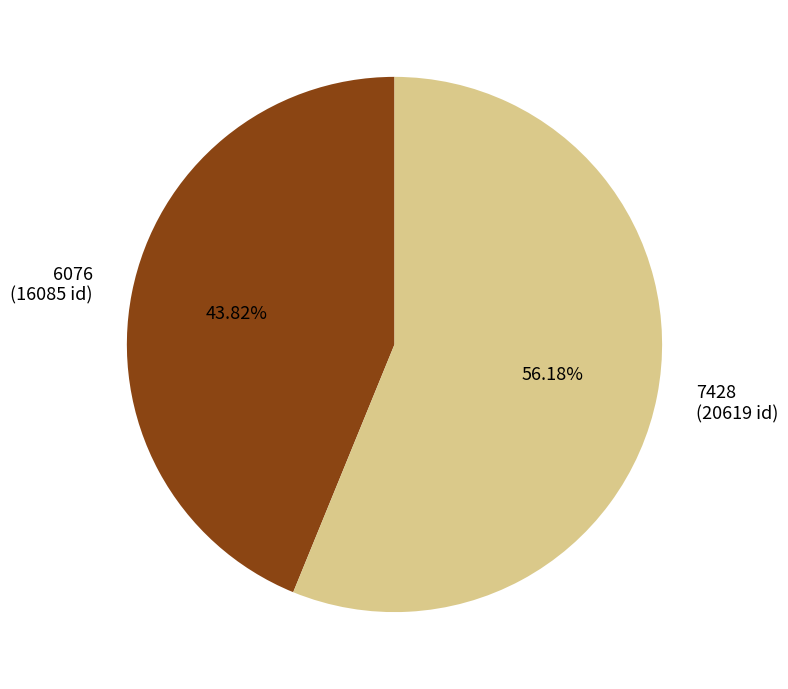

What percentage do 6076 and 7428 together represent?

100.0%